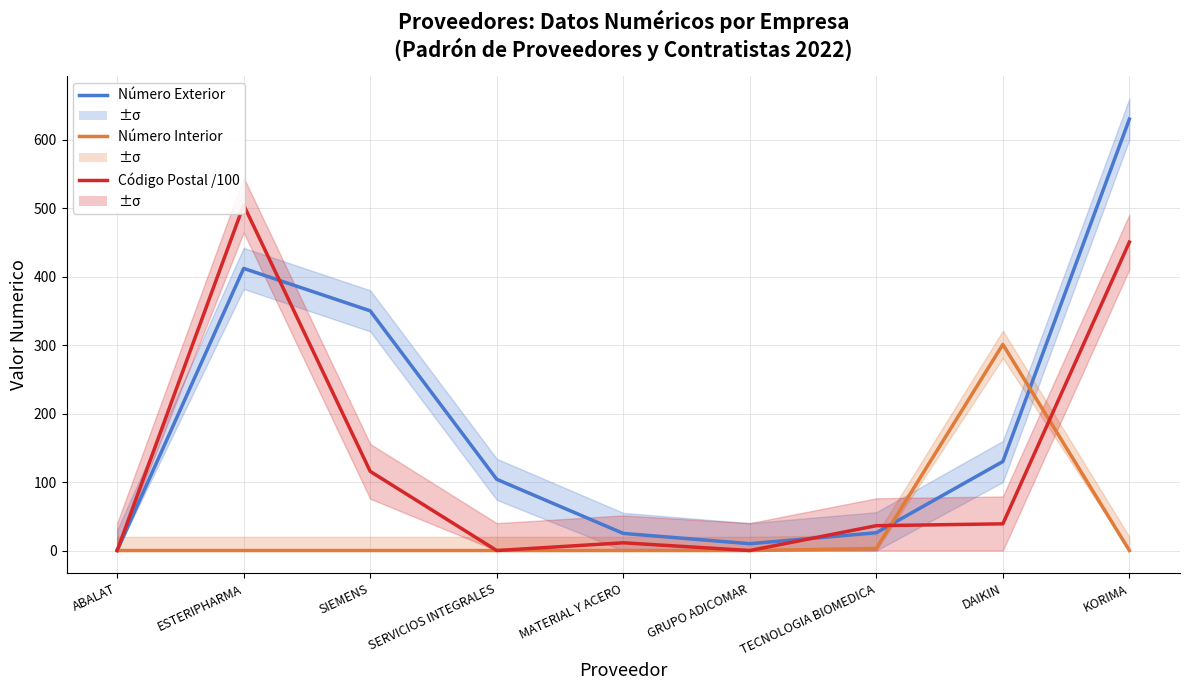

The Número Exterior series shows 144.3 at SIEMENS. True or false?

False